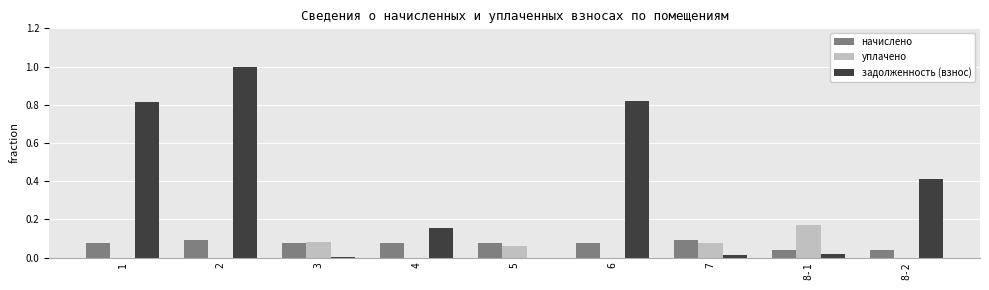

Are the bars horizontal?

No